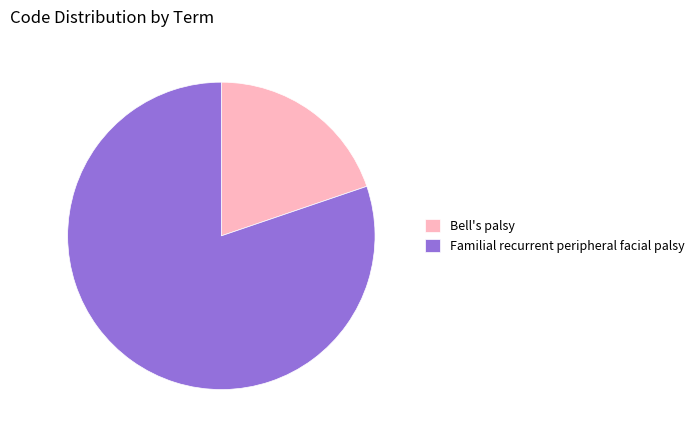

Between Bell's palsy and Familial recurrent peripheral facial palsy, which is larger?

Familial recurrent peripheral facial palsy